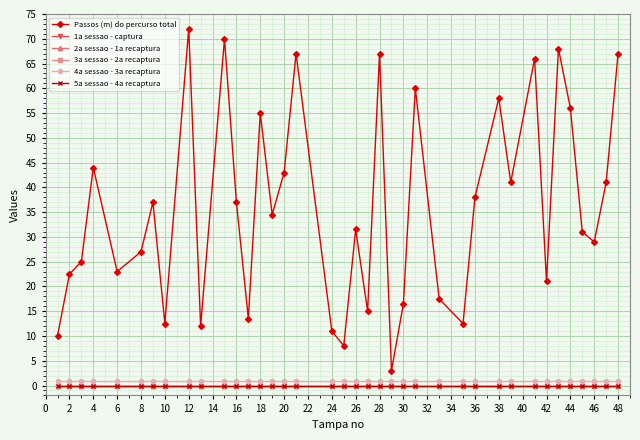

True or false: 1a sessao - captura and 4a sessao - 3a recaptura cross at least once.

False